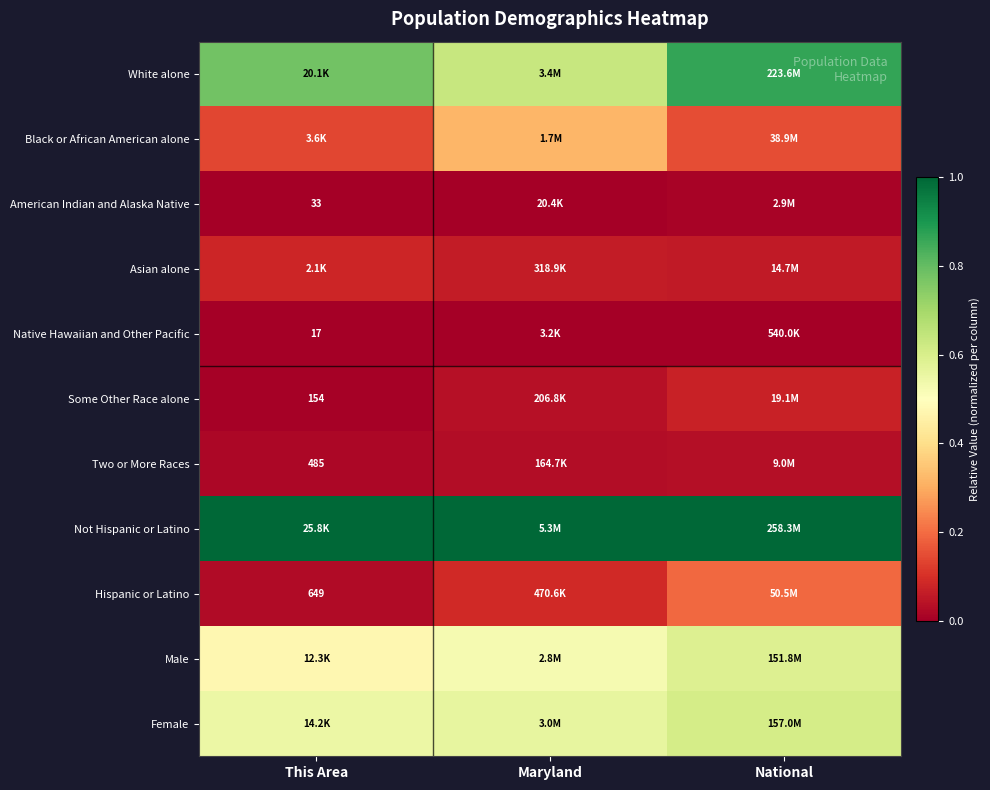

Which category has the highest value in the Hispanic or Latino series?

National